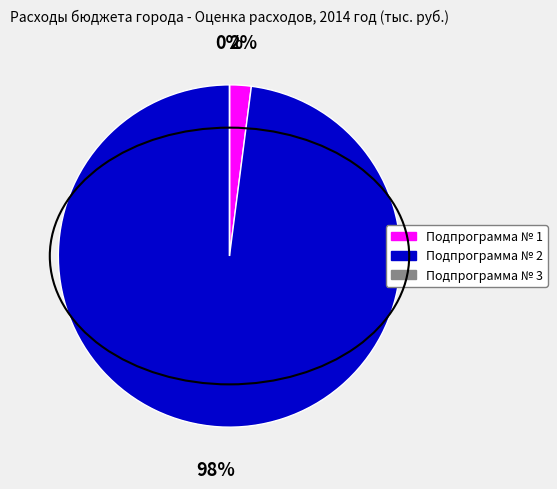

To the nearest percent, what portion does Подпрограмма № 2 represent?

98%